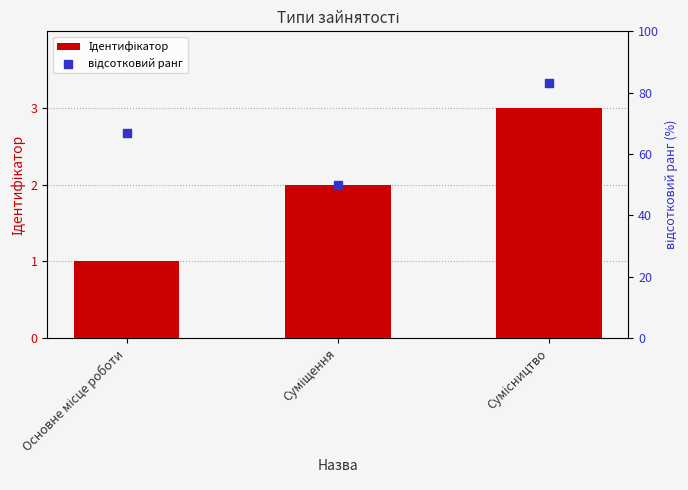

Which series reaches the maximum Y coordinate?

відсотковий ранг